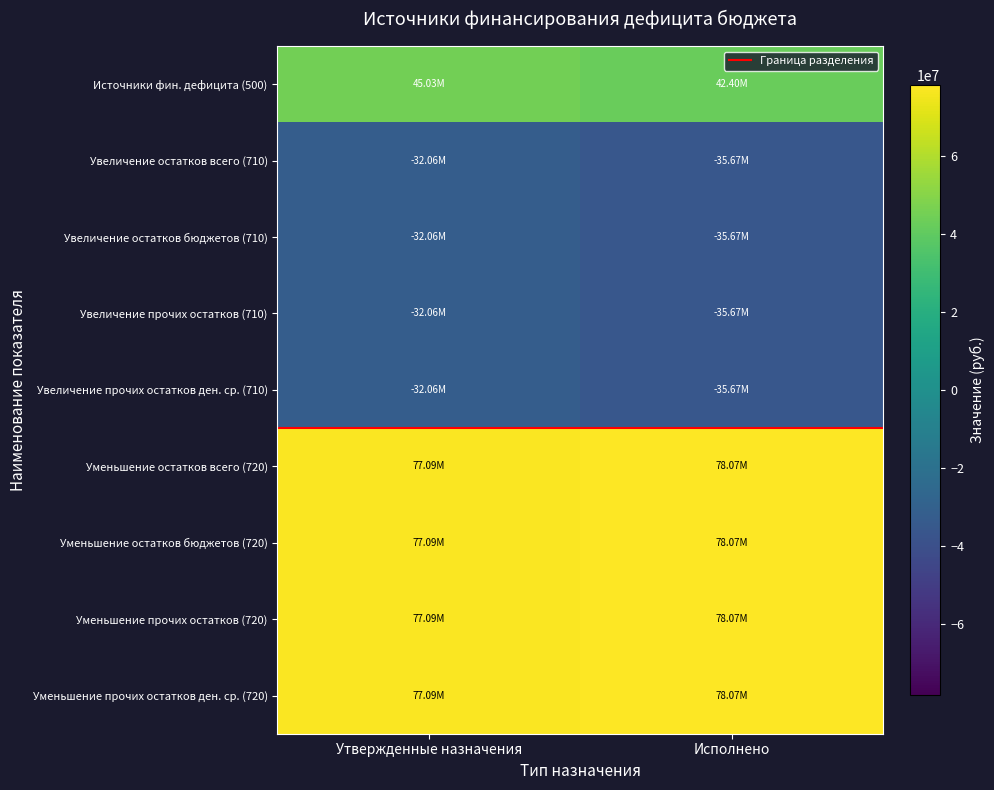

Which has a higher value, Утвержденные назначения or Исполнено?

Утвержденные назначения